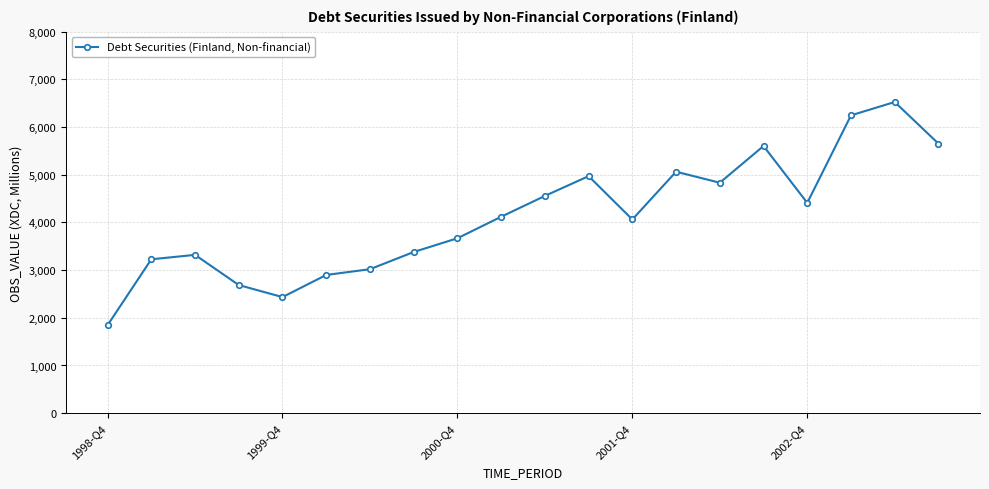

What is the maximum value shown in the chart?

6526